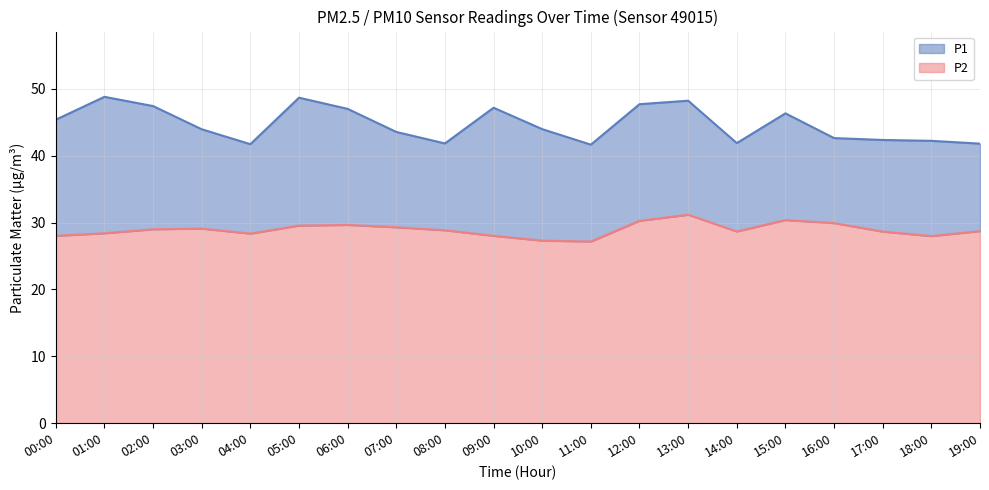

Which category has the highest value in the P2 series?

13:00